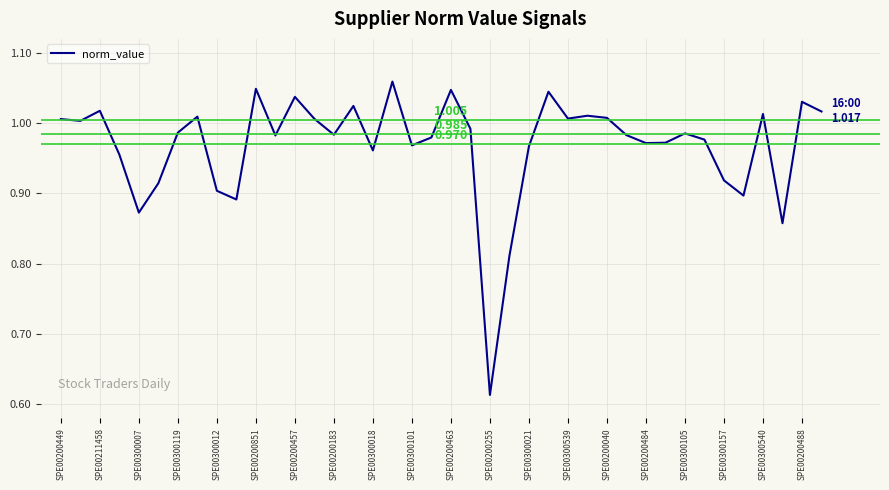

How many lines are shown in the chart?

1